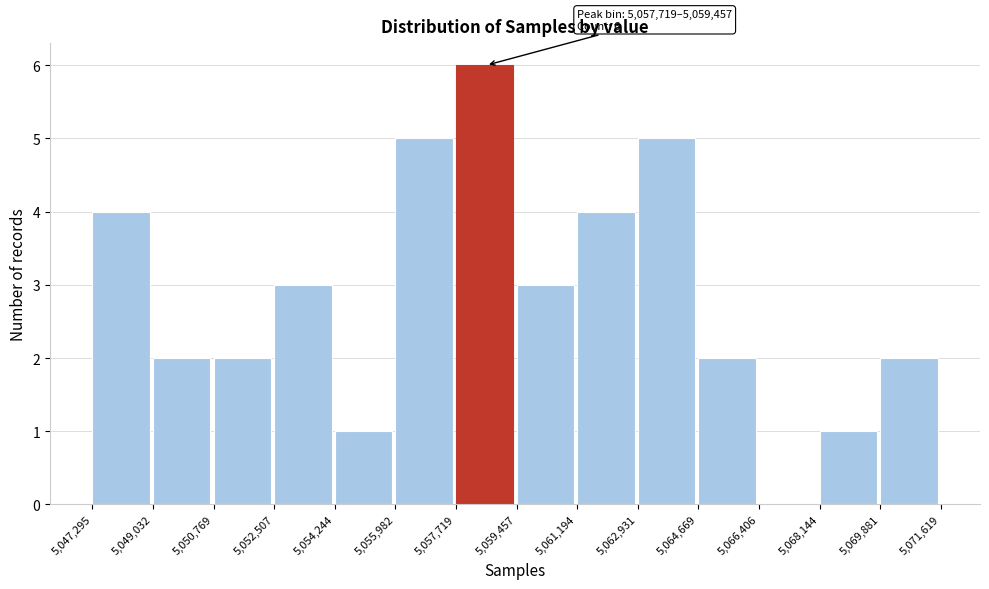

Over which range of the x-axis is the bar tallest?

5,057,719 to 5,059,457